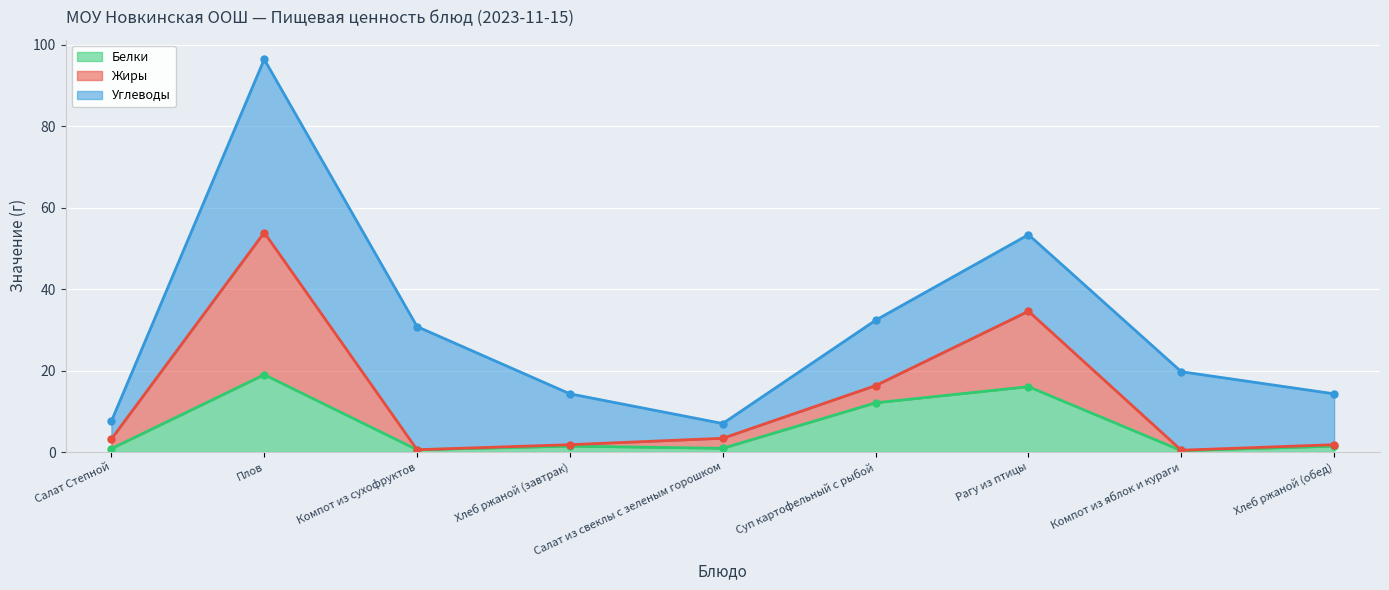

Is it true that Белки equals 16.0 at Рагу из птицы?

True